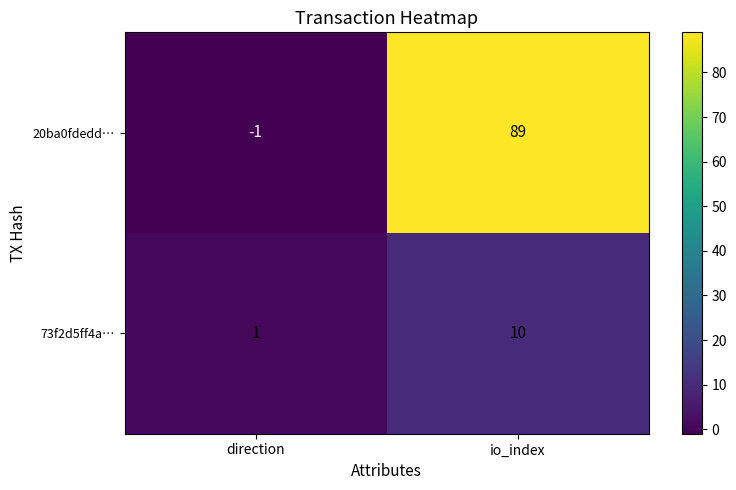

Which series changed the most between direction and io_index?

20ba0fdedd…